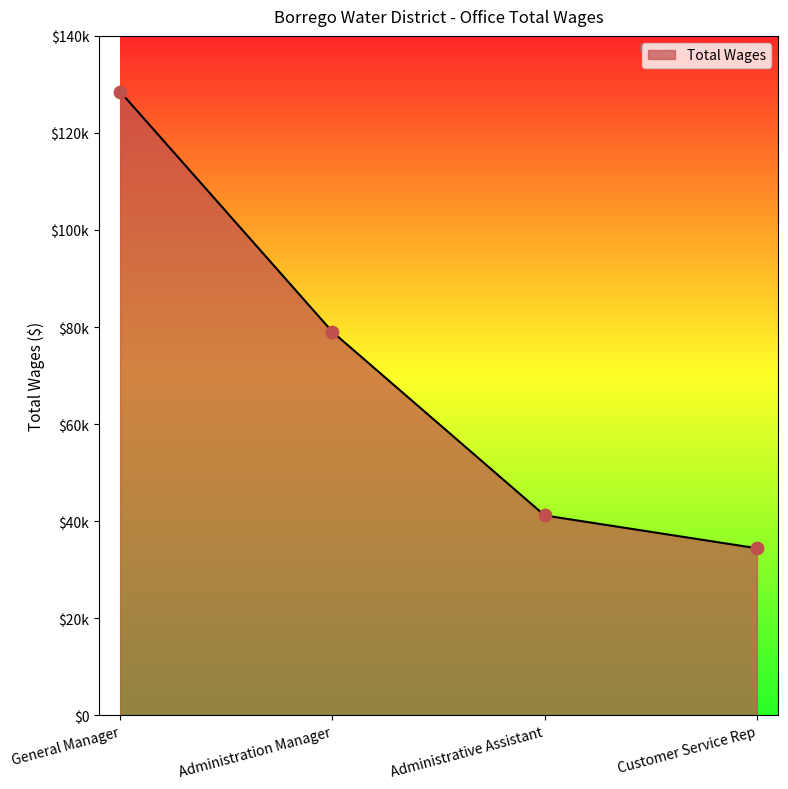

What is the change in value from Administration Manager to Administrative Assistant?

-37838